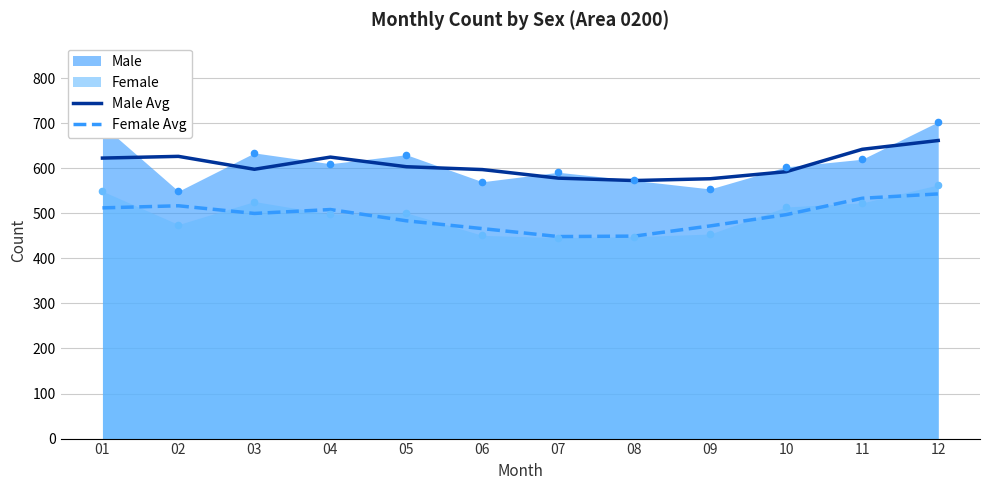

Which series has the largest total across all categories?

Male Avg